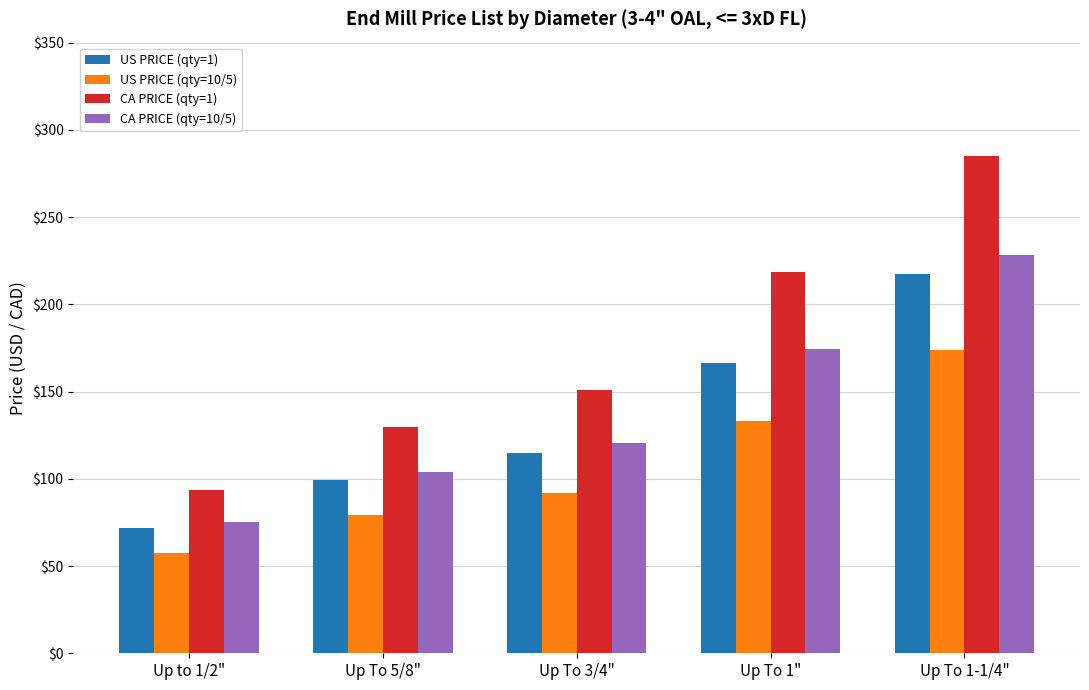

Reading right to left, transcribe all the data shown in this chart.

US PRICE (qty=1): Up To 1-1/4"=217.6	Up To 1"=166.6	Up To 3/4"=115.0	Up To 5/8"=99.2	Up to 1/2"=71.7
US PRICE (qty=10/5): Up To 1-1/4"=174.1	Up To 1"=133.3	Up To 3/4"=92.0	Up To 5/8"=79.3	Up to 1/2"=57.3
CA PRICE (qty=1): Up To 1-1/4"=285.0	Up To 1"=218.3	Up To 3/4"=150.6	Up To 5/8"=129.9	Up to 1/2"=93.9
CA PRICE (qty=10/5): Up To 1-1/4"=228.0	Up To 1"=174.6	Up To 3/4"=120.5	Up To 5/8"=103.9	Up to 1/2"=75.1